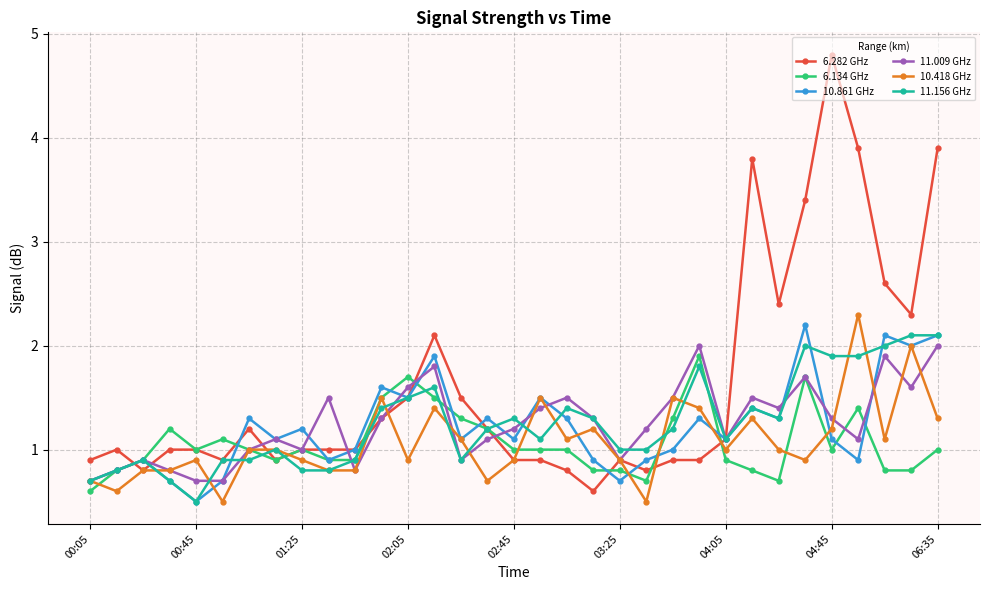

What is the minimum value for 11.009 GHz?

0.7